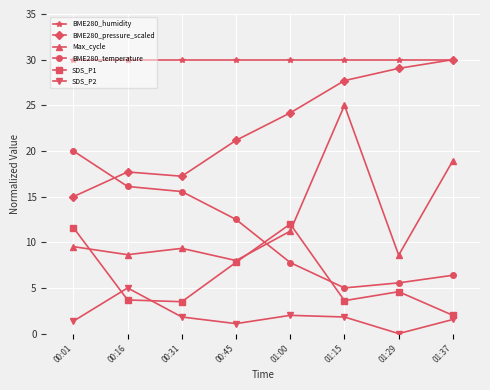

What is the greatest value displayed?

30.0